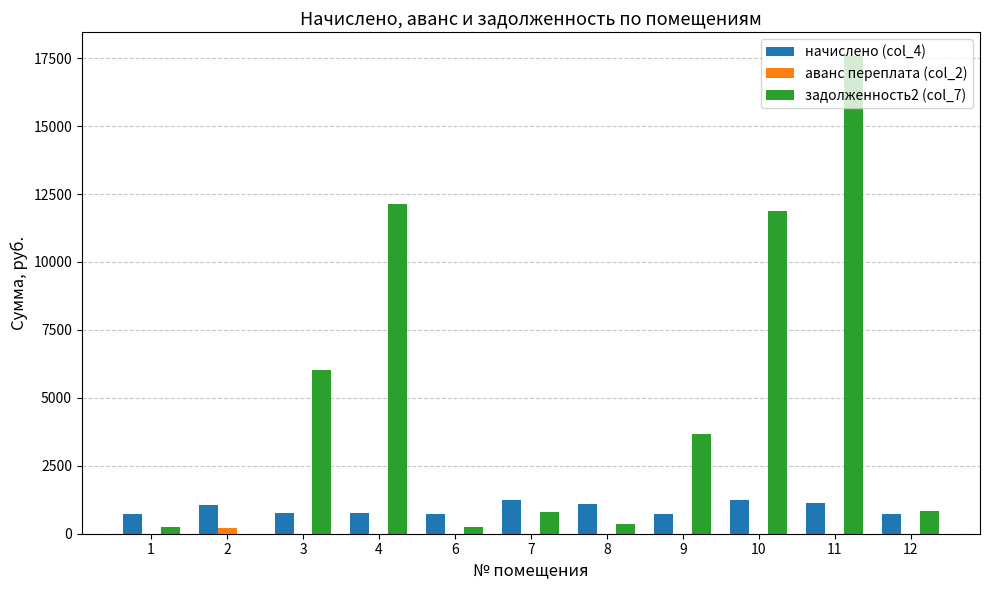

Between 7 and 11, which series saw the biggest shift?

задолженность2 (col_7)